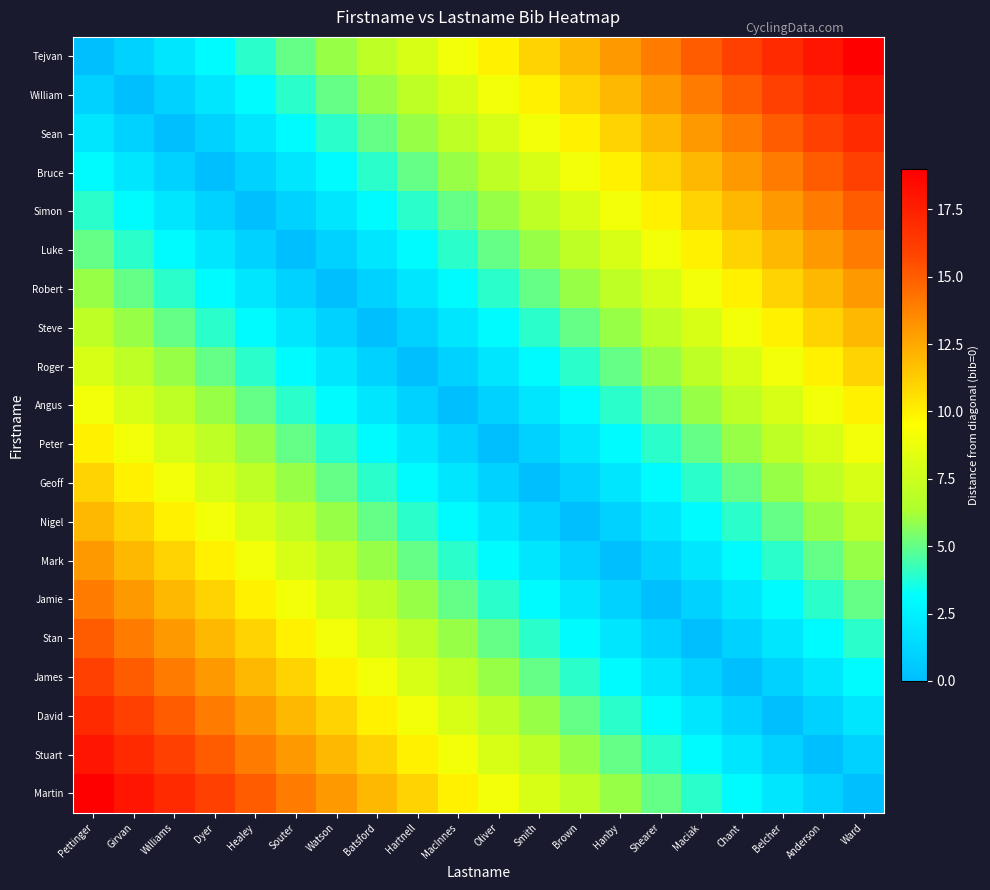

At which category is the sum across all series the highest?

Pettinger